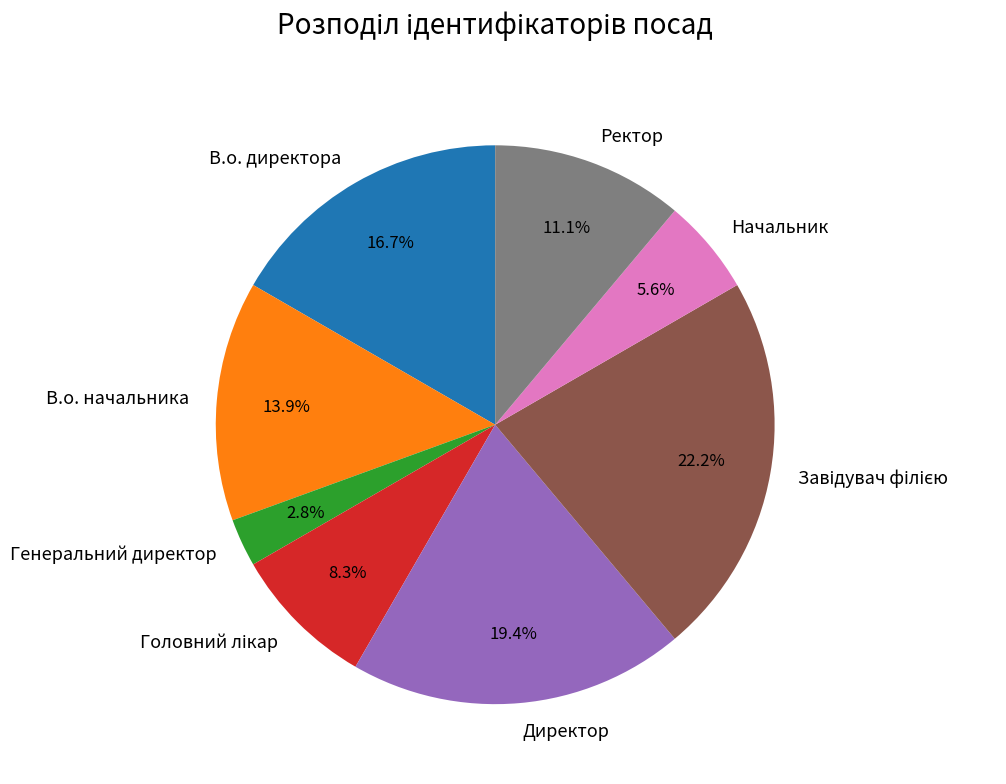

What percentage is NOT represented by Ректор?

88.9%